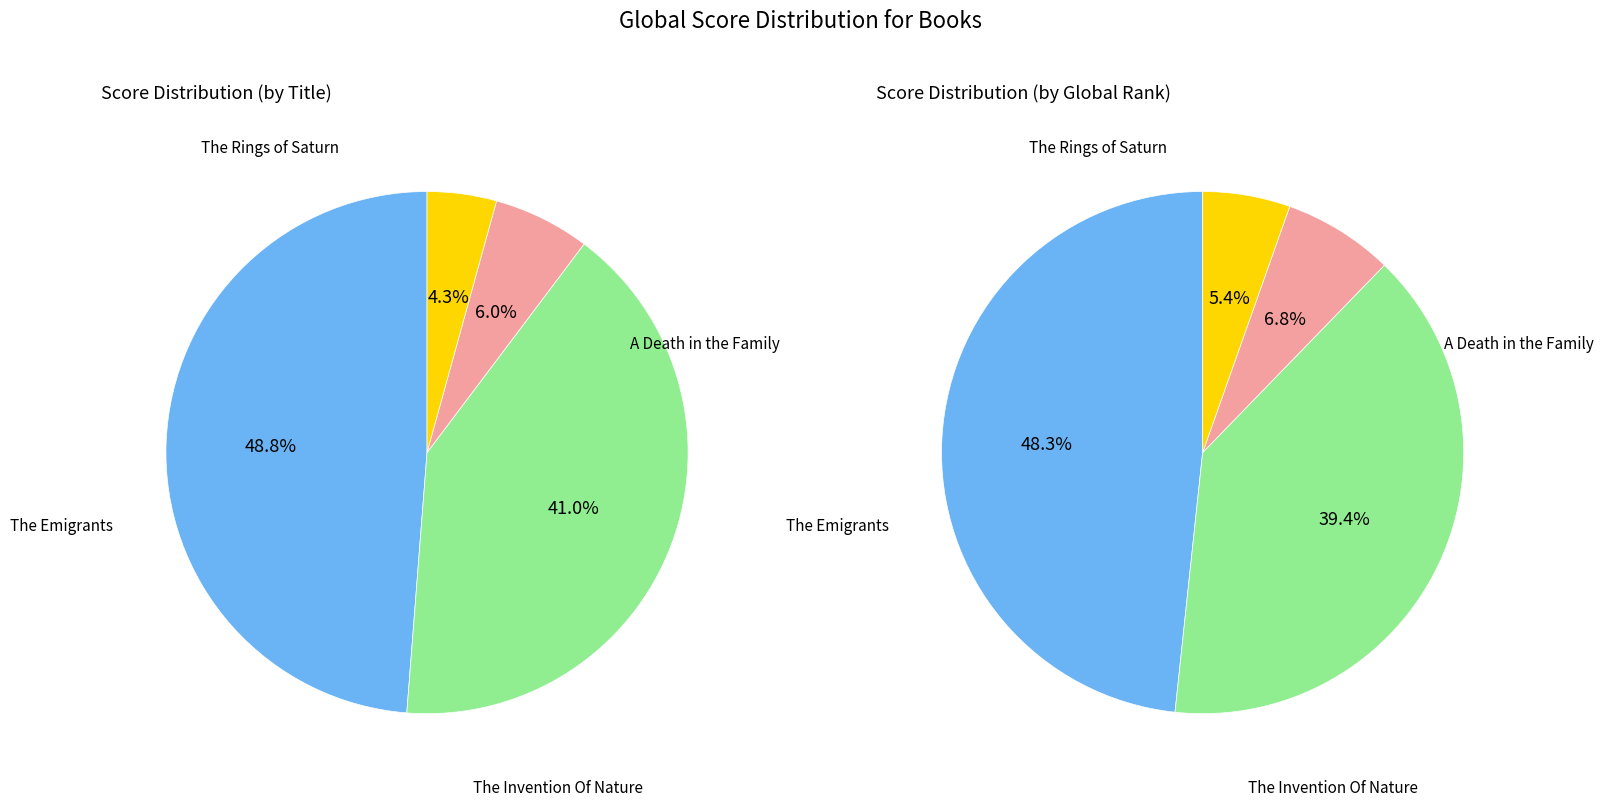

Is it true that The Rings of Saturn is 55% of the pie?

False